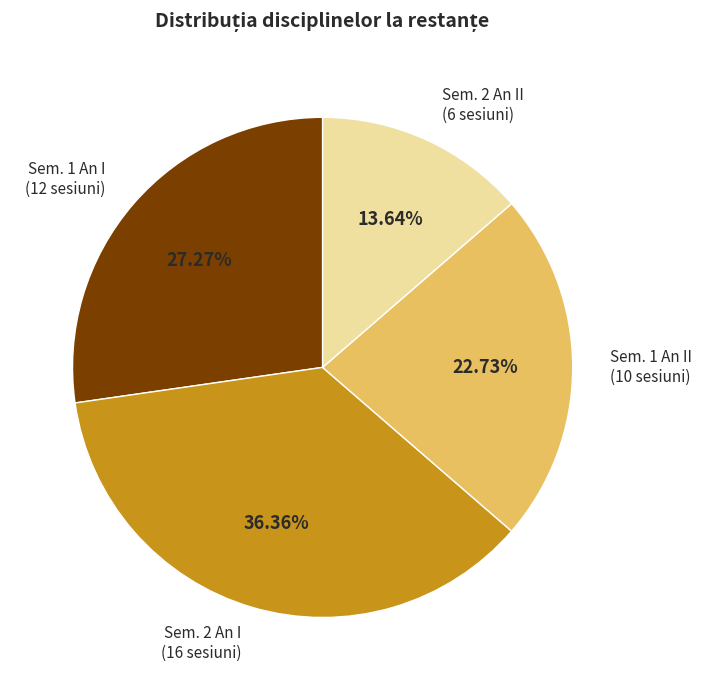

Is the sum of Sem. 1 An II (10 sesiuni) and Sem. 2 An II (6 sesiuni) greater than half?

No